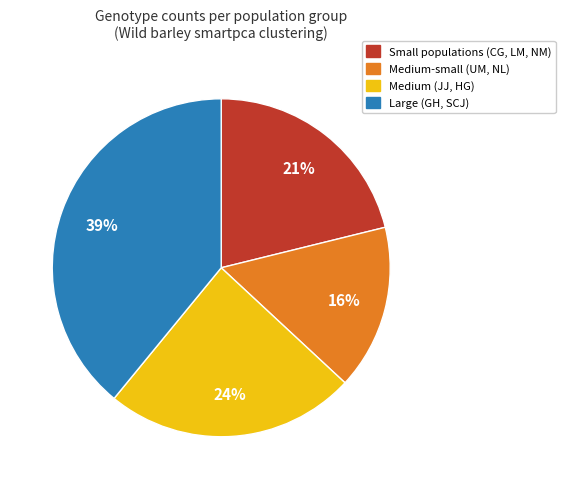

To the nearest percent, what is the average slice percentage?

25%